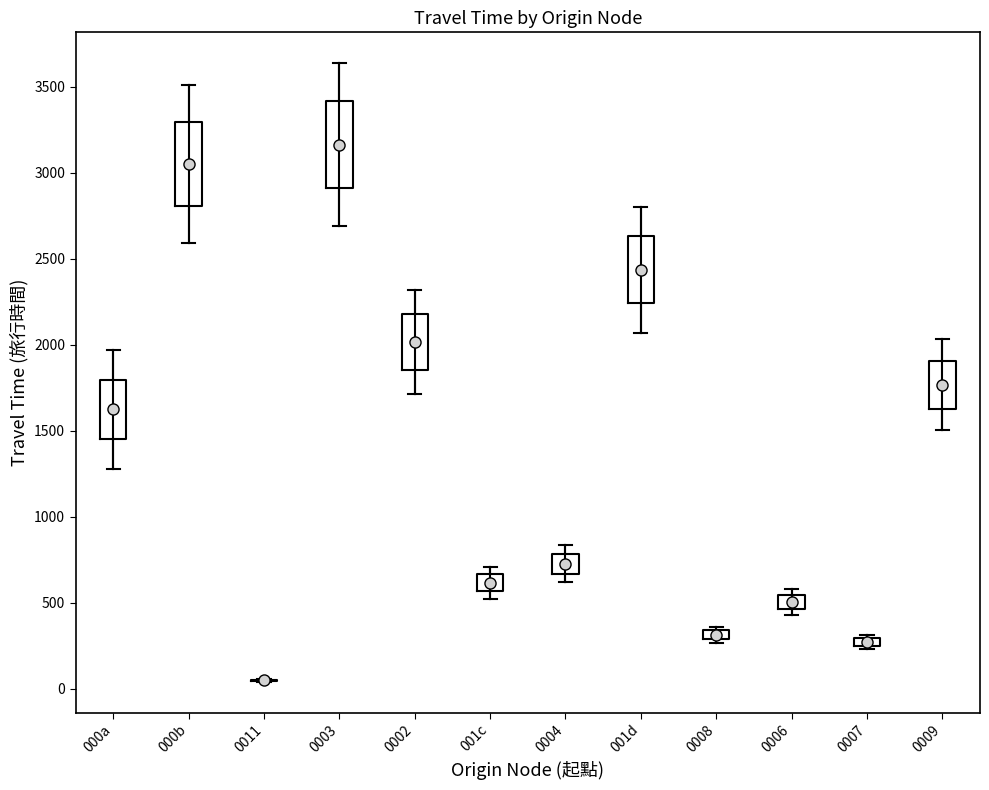

Where does the upper whisker of the box for 000a end on the y-axis? The values are not printed on the chart, so give them approximately, as read against the axis.

1950